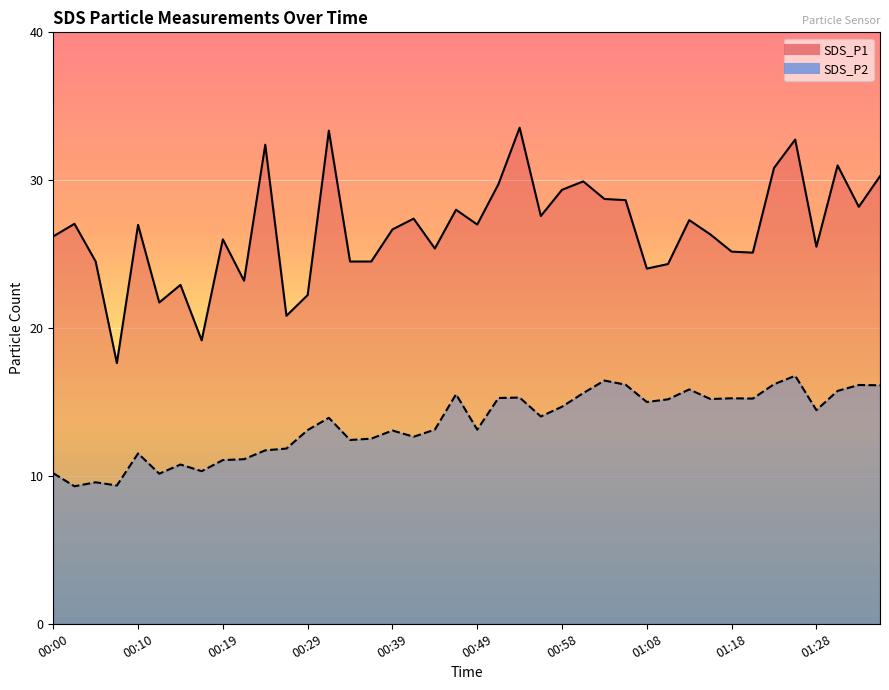

Which series changed the most between 00:15 and 00:49?

SDS_P1